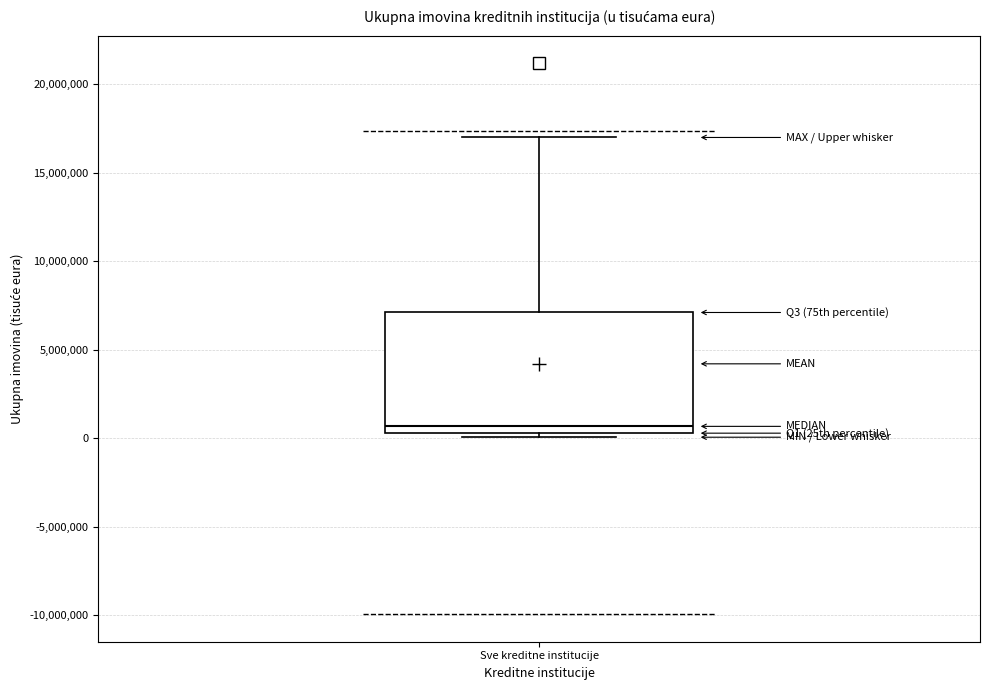

Transcribe this box plot: give where the median line is, the range the box spans, and where the two whiskers end, as read against the y-axis. The values are not printed on the chart, so give them approximately, as read against the axis.

median 500000 (just above the box's lower edge), box 500000 to 7000000, whiskers 0 to 17000000